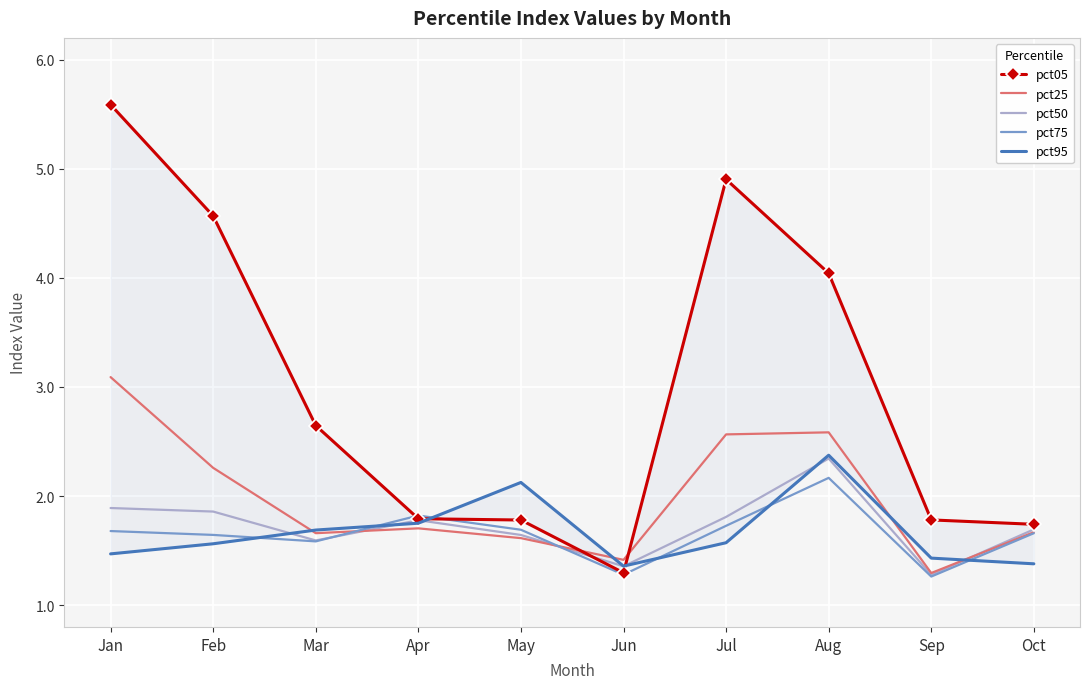

True or false: pct75 has a value of 1.3 at Sep.

True